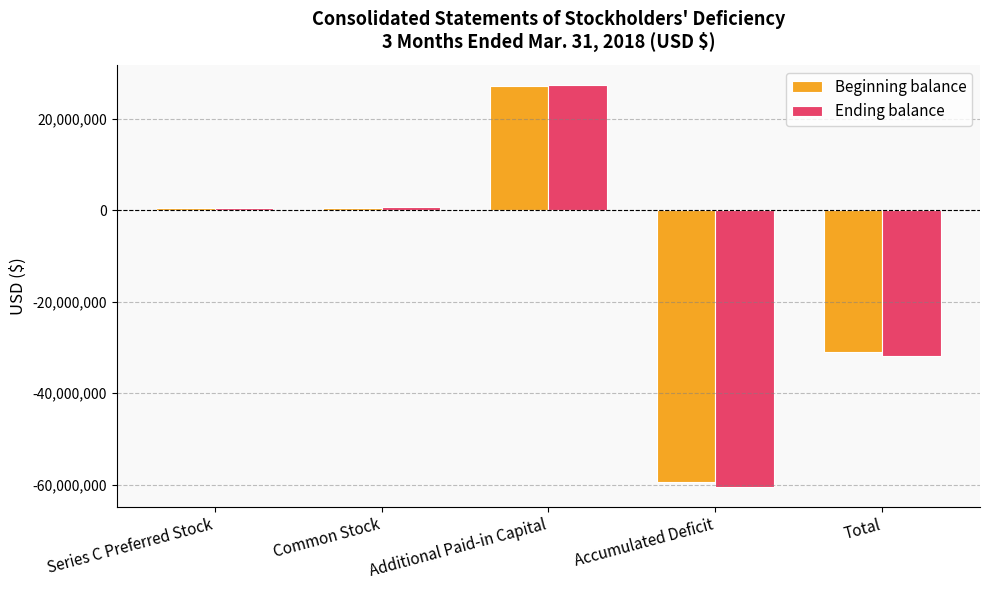

The Ending balance series shows 27455066 at Additional Paid-in Capital. True or false?

True